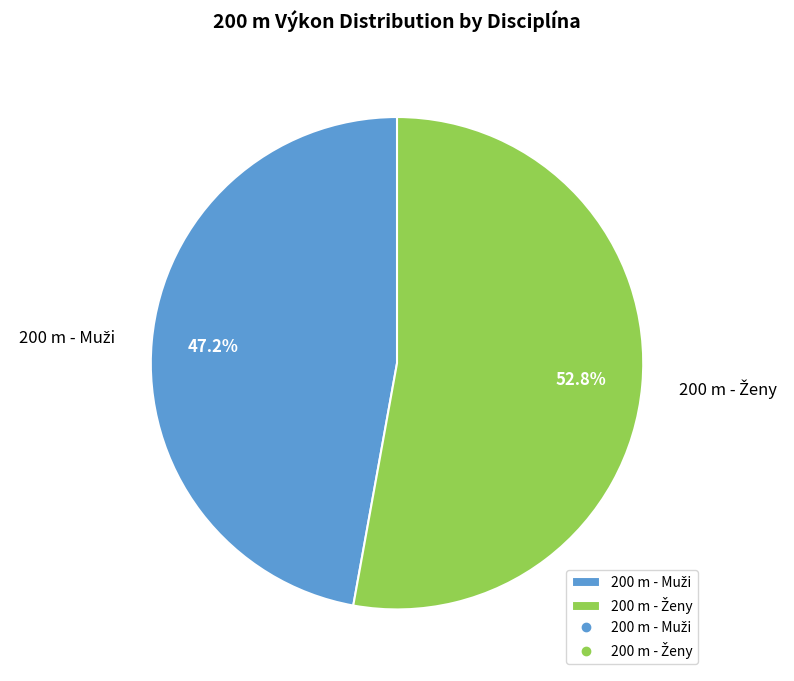

How many segments does this pie chart have?

2